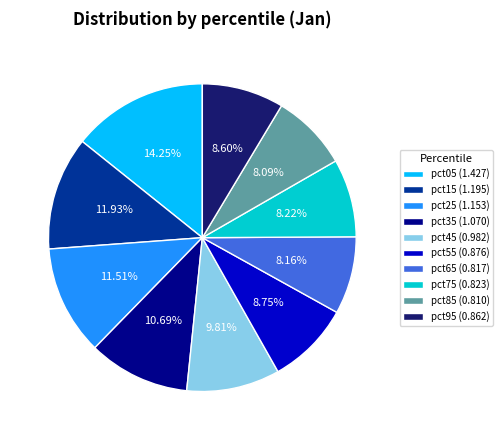

How many slices are in this pie chart?

10